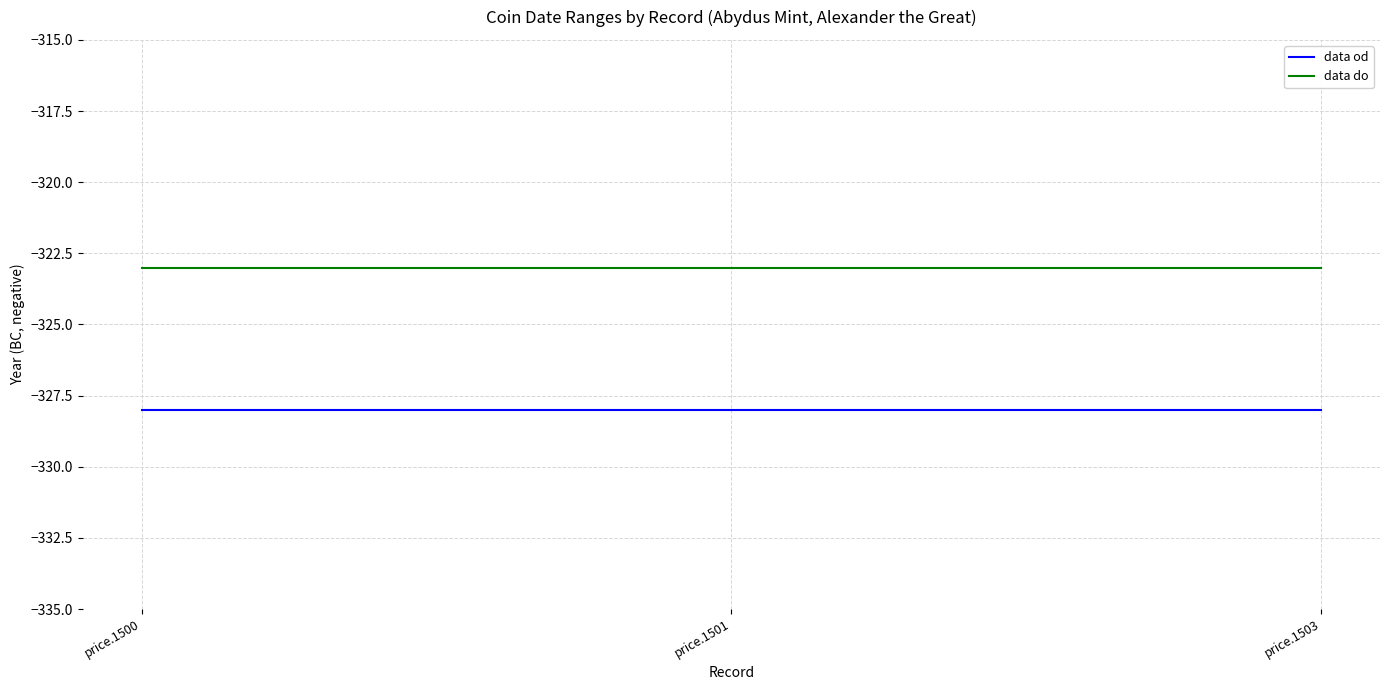

Which series has the largest total across all categories?

data do